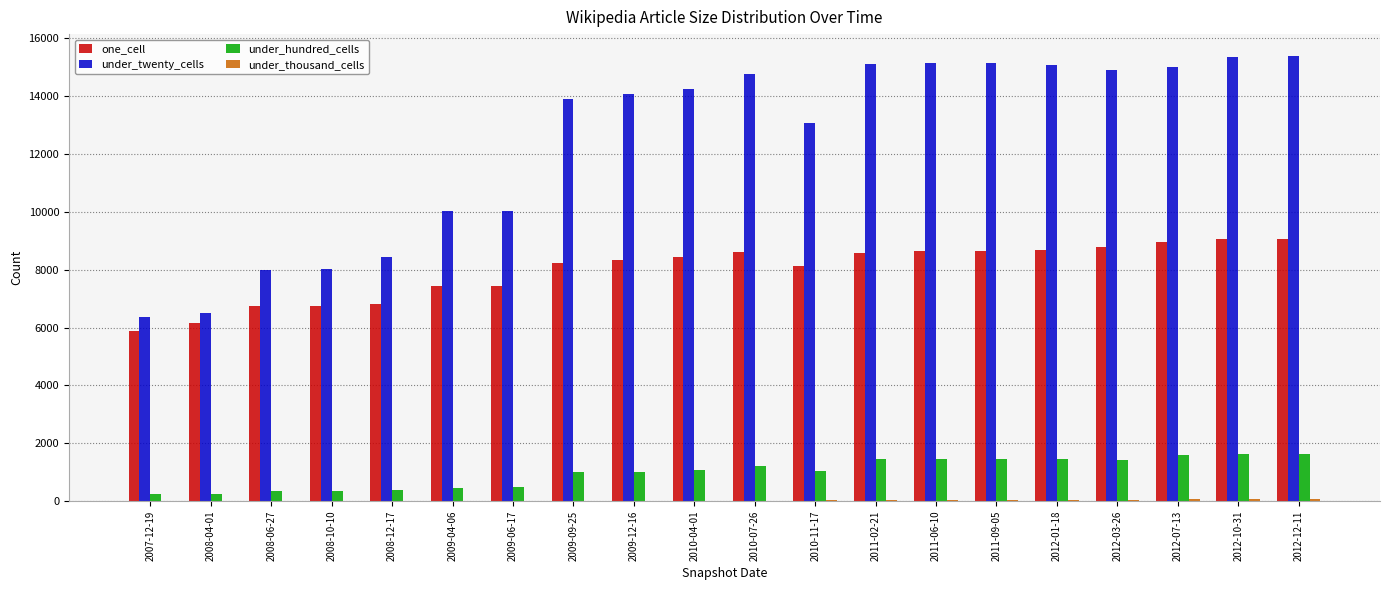

Which series changed the most between 2008-04-01 and 2011-02-21?

under_twenty_cells